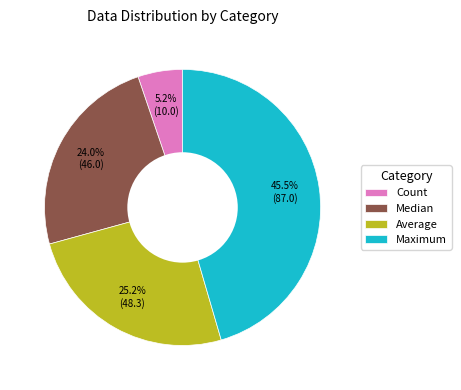

Combined, do Maximum and Count account for over 50%?

Yes